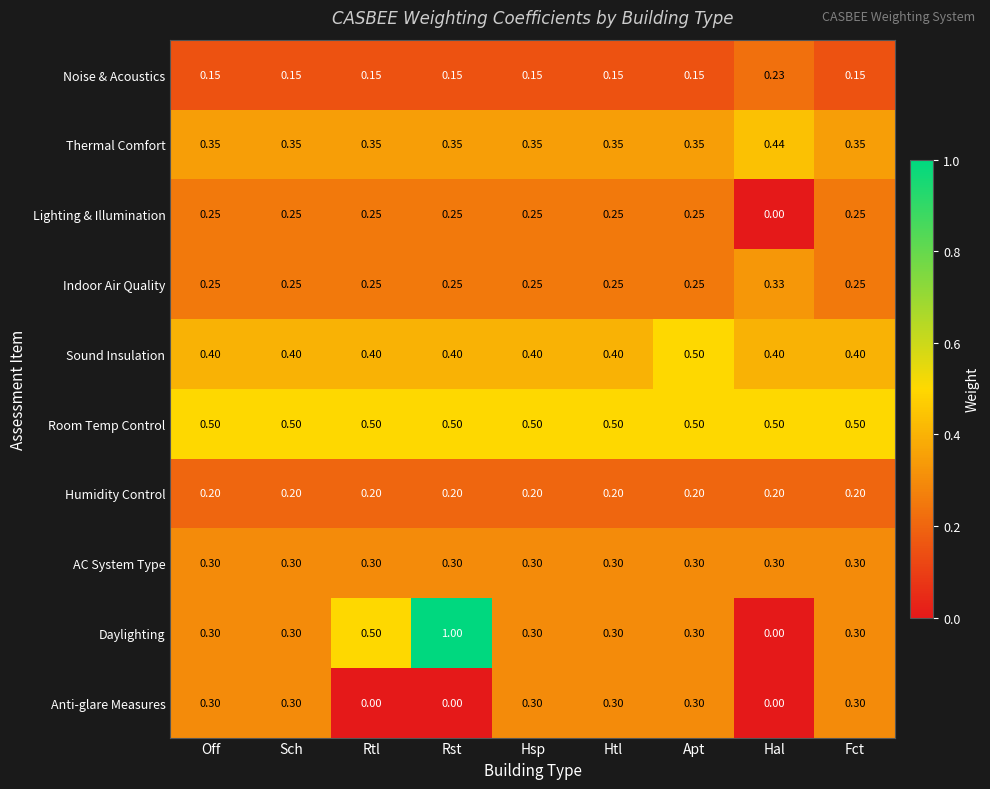

At which category is the sum across all series the highest?

Rst